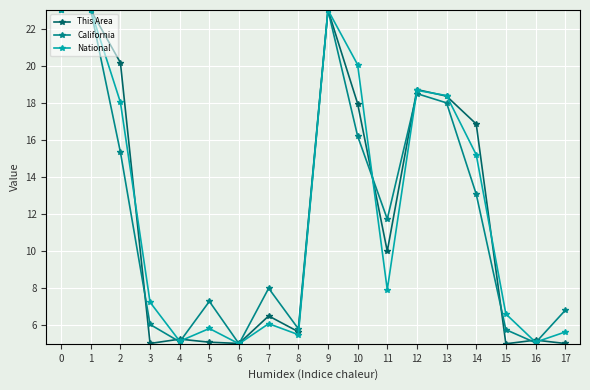

At how many categories does at least one series exceed 10?

9